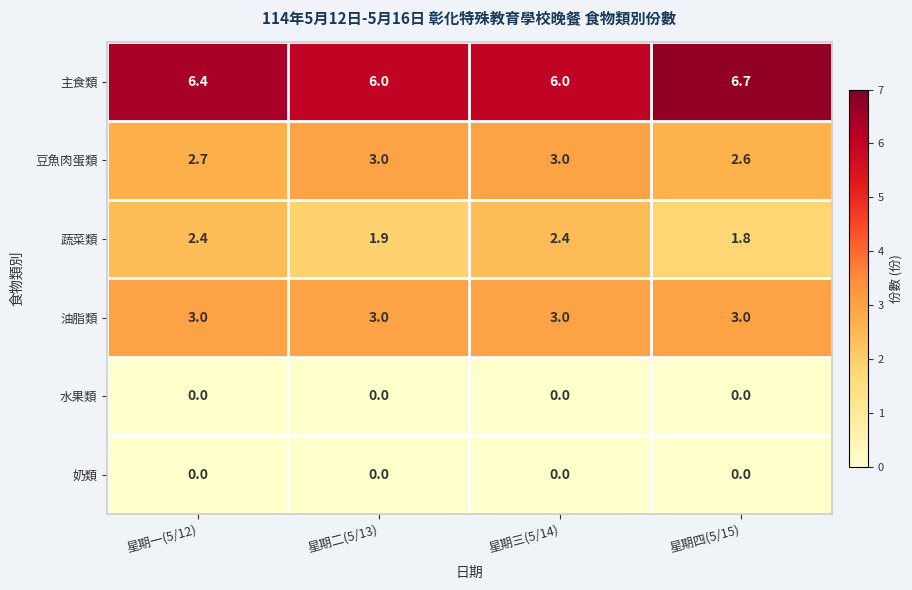

Which series has the largest range (max minus min)?

主食類